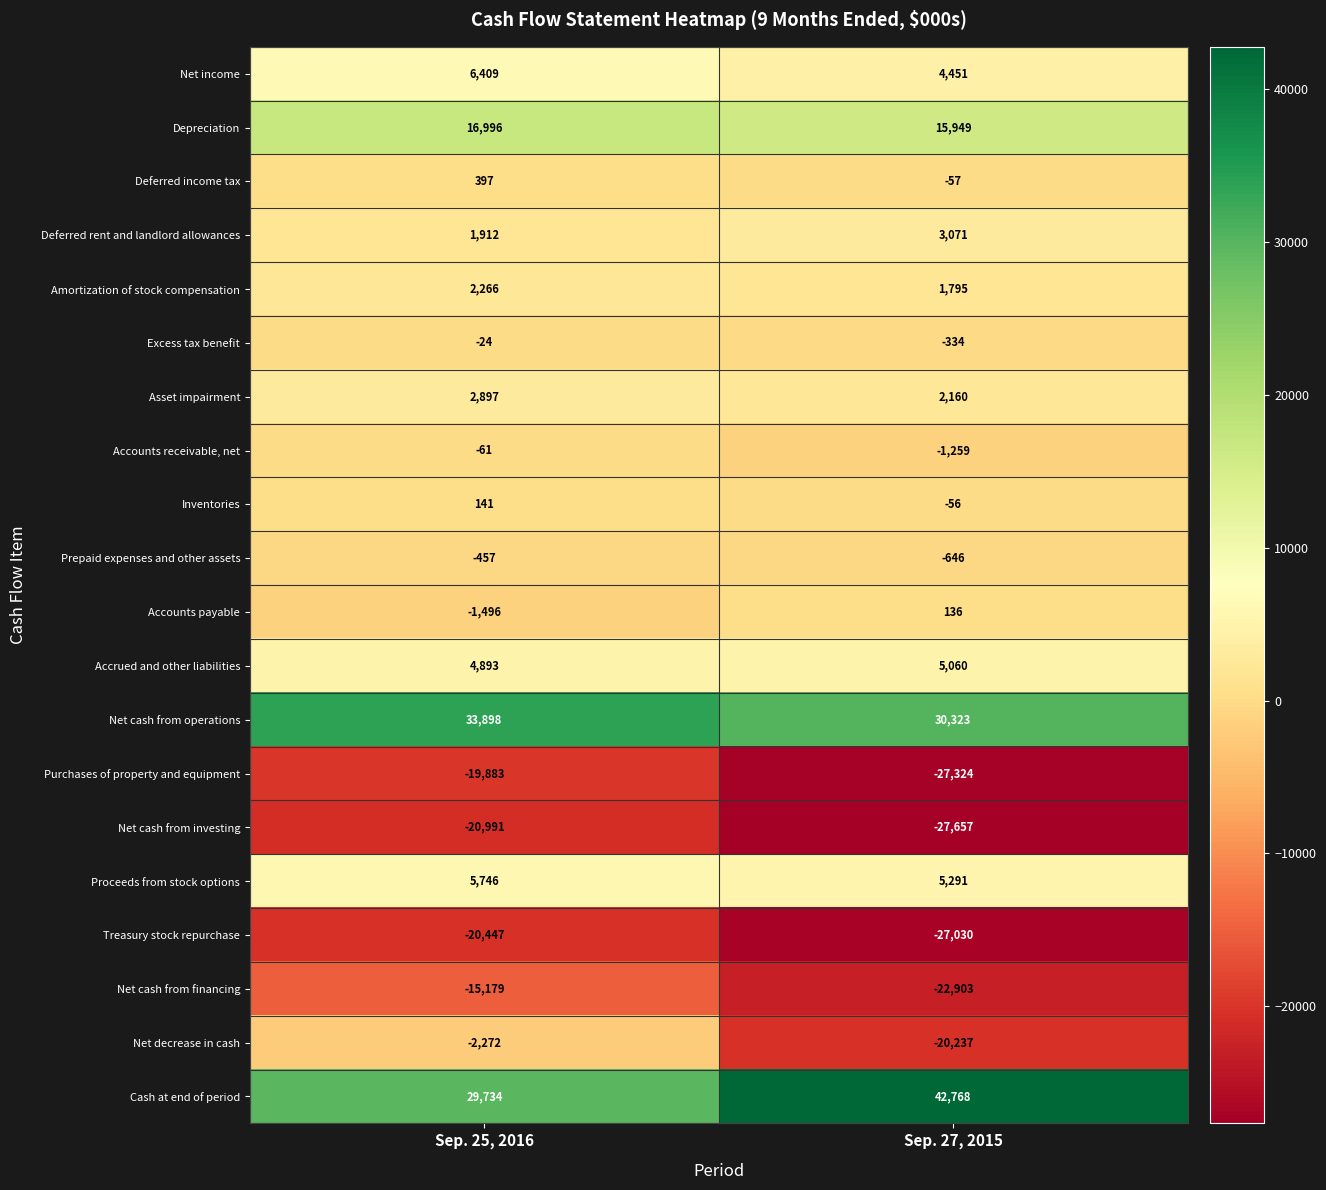

What is the difference between the Net income values at Sep. 25, 2016 and Sep. 27, 2015?

1958